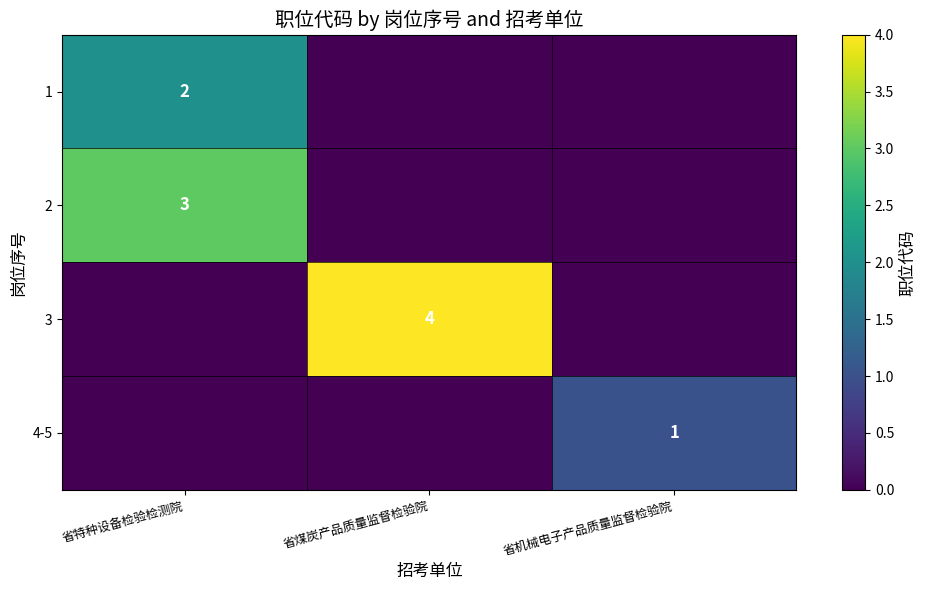

Is it true that 2 equals 3 at 省特种设备检验检测院?

True